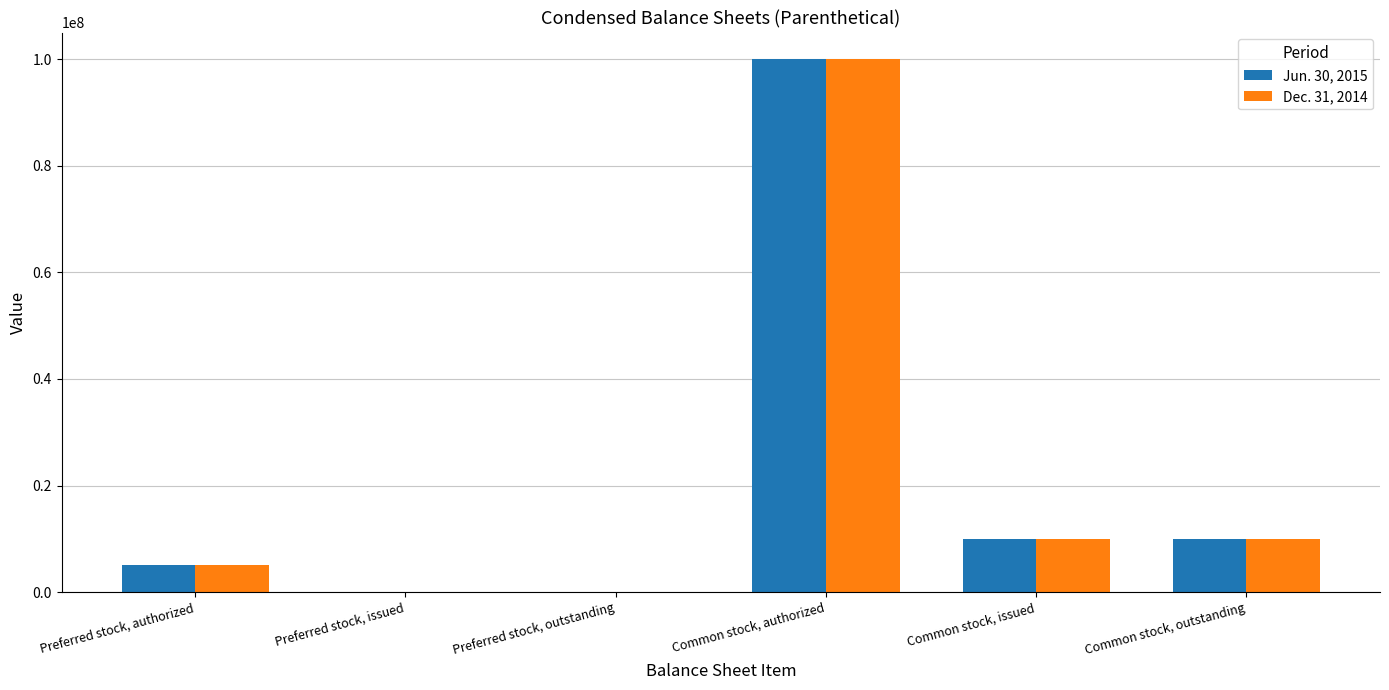

Are the bars grouped side by side (vs. stacked)?

Yes